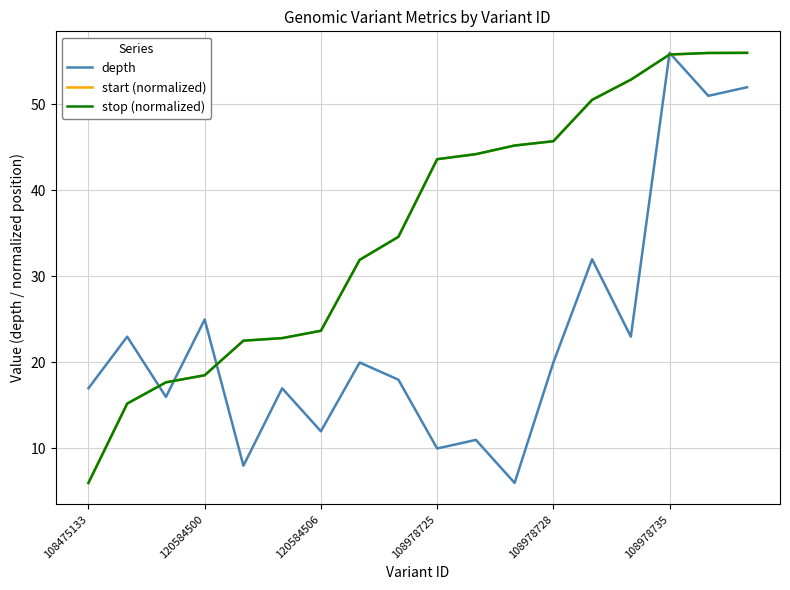

True or false: start (normalized) and depth intersect in this chart.

True